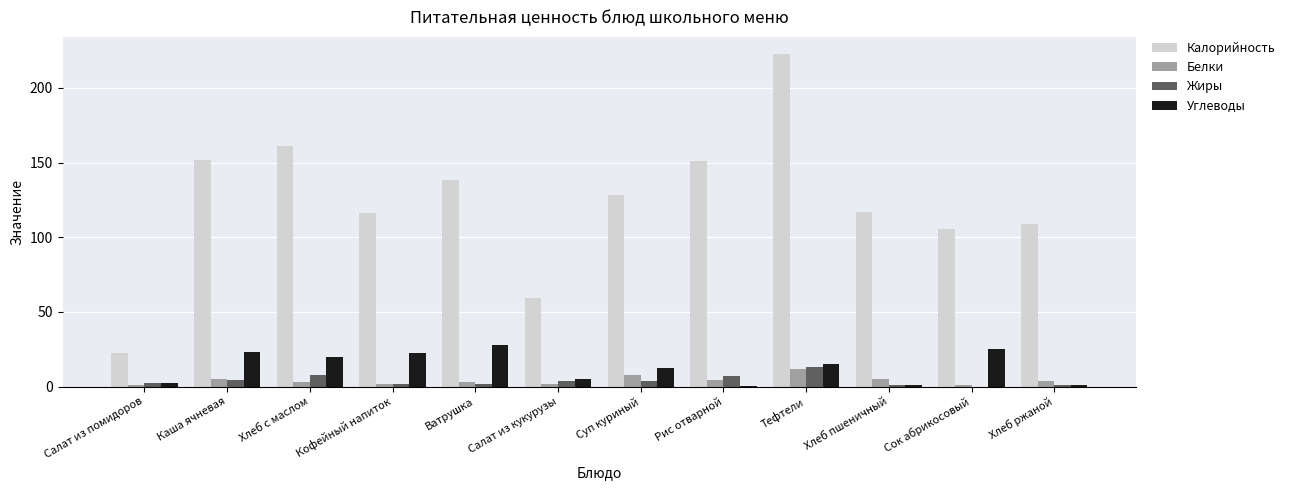

What is the sum of all Углеводы values?

154.5